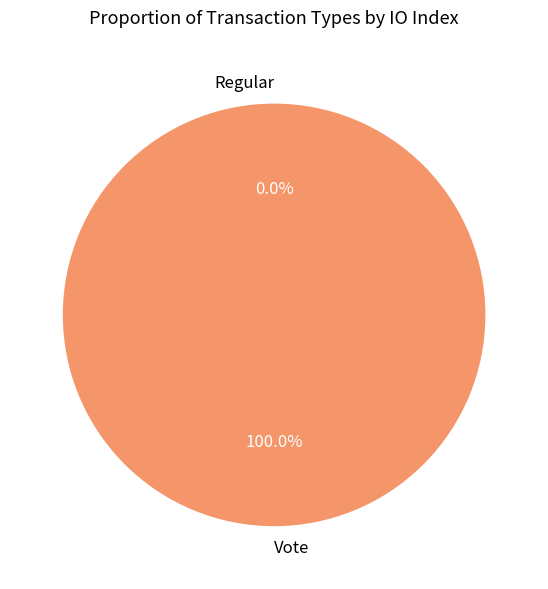

How many segments does this pie chart have?

2